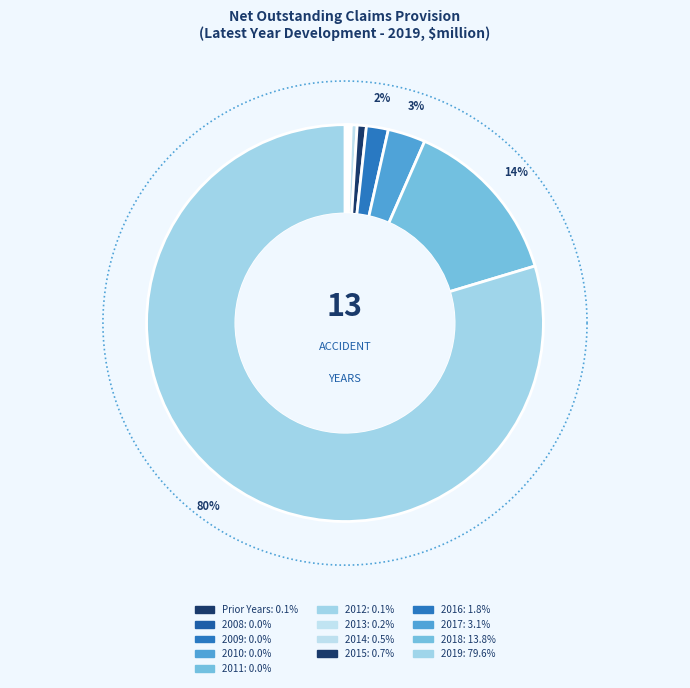

Do 2017 and 2012 together represent more than half of the pie?

No